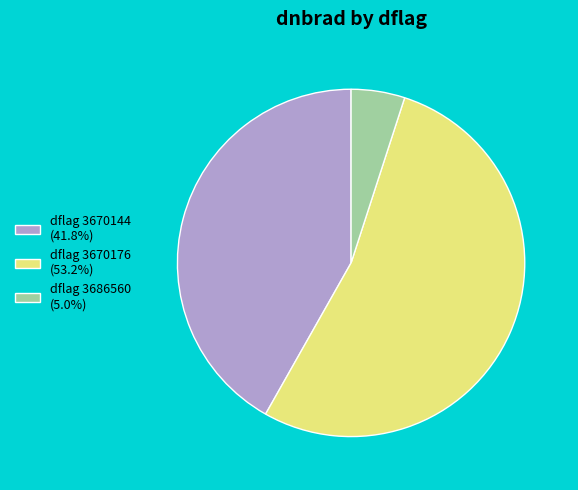

What is the ratio of the value at dflag 3670176 (53.2%) to the value at dflag 3670144 (41.8%)?

1.3